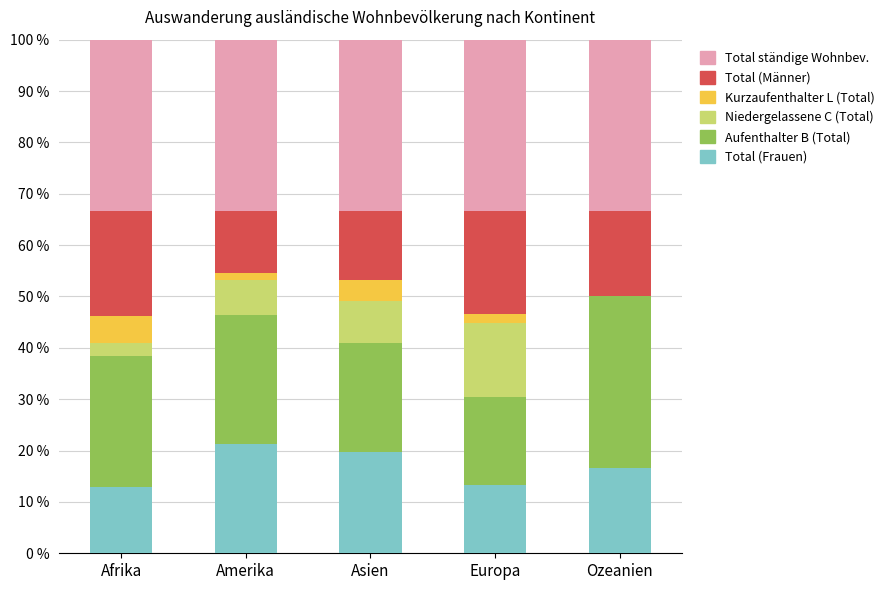

What are all the series names shown in the legend?

Total ständige Wohnbev., Total (Männer), Kurzaufenthalter L (Total), Niedergelassene C (Total), Aufenthalter B (Total), Total (Frauen)